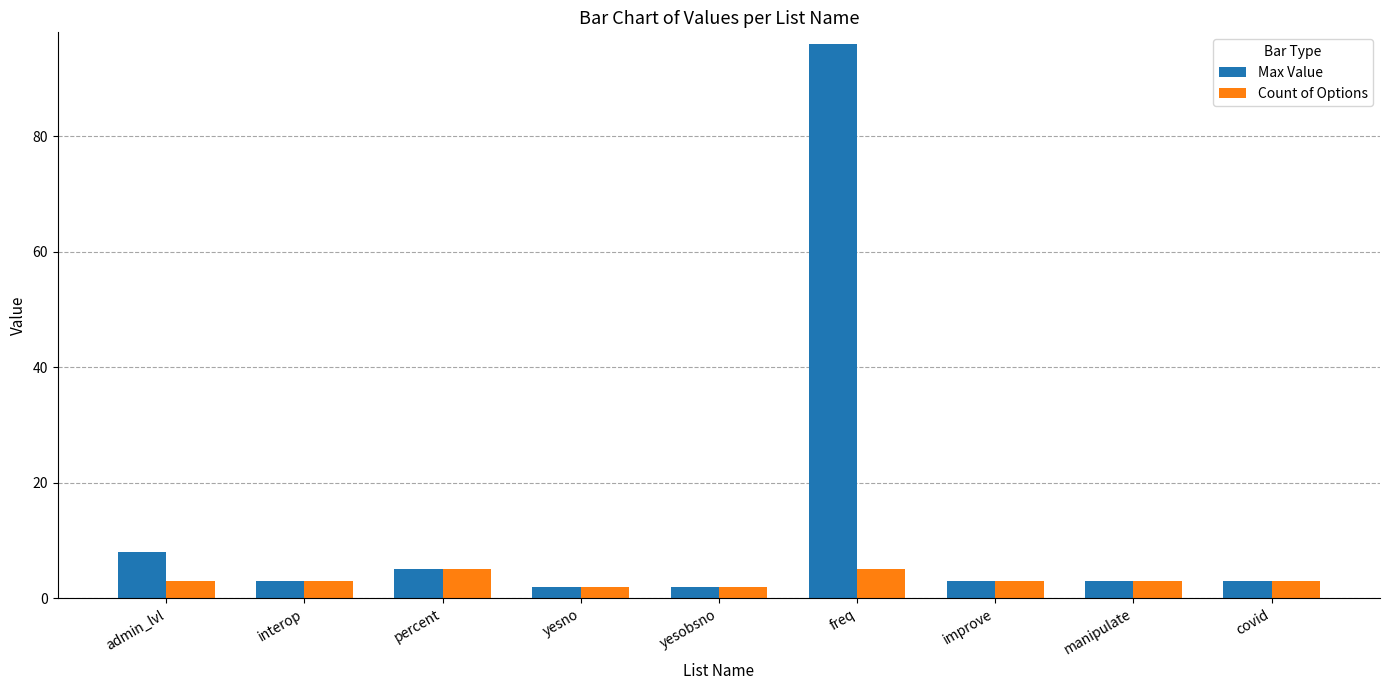

At which label is Max Value closest to 49?

admin_lvl